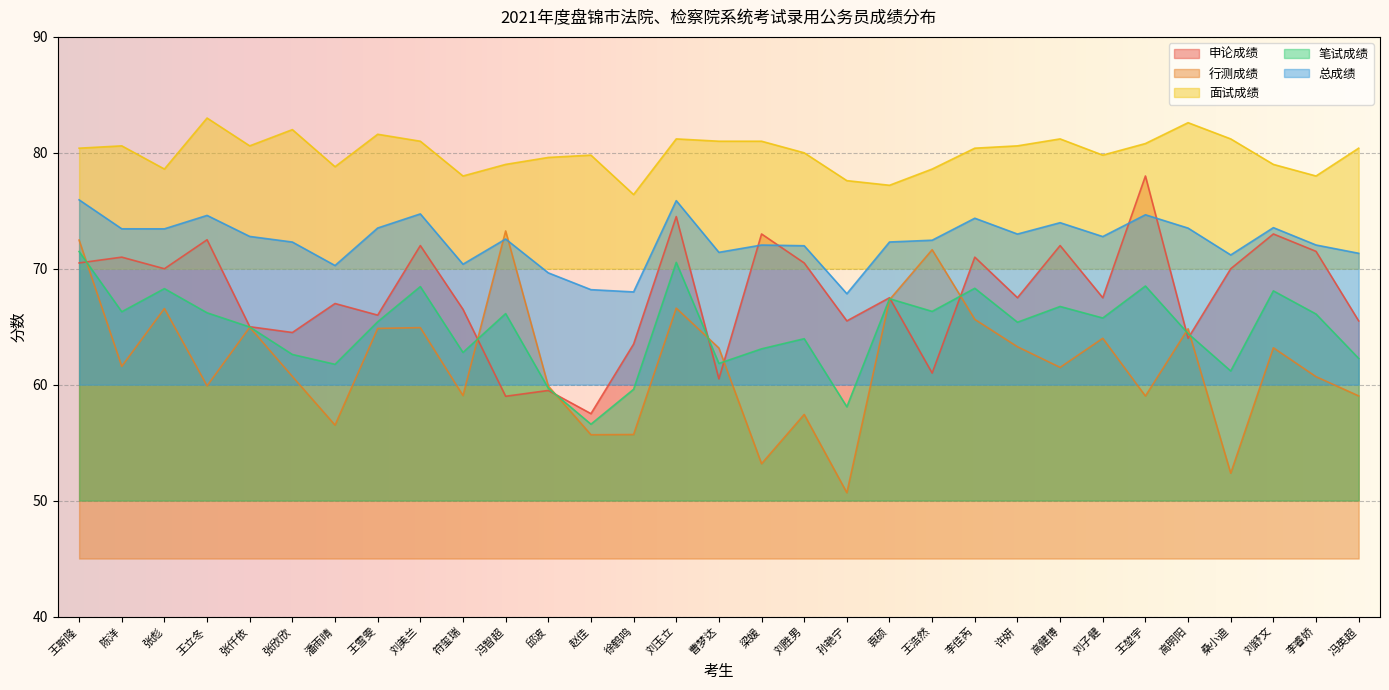

What is the total value across all series at 冯智超?

350.0